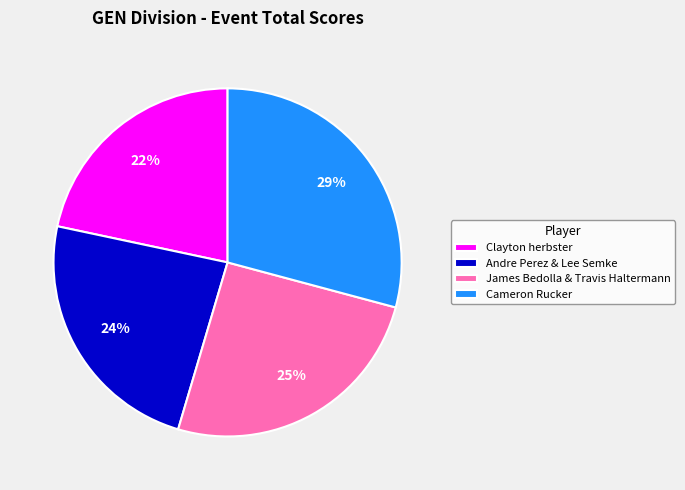

Rank the categories by value from lowest to highest.

Clayton herbster, Andre Perez & Lee Semke, James Bedolla & Travis Haltermann, Cameron Rucker